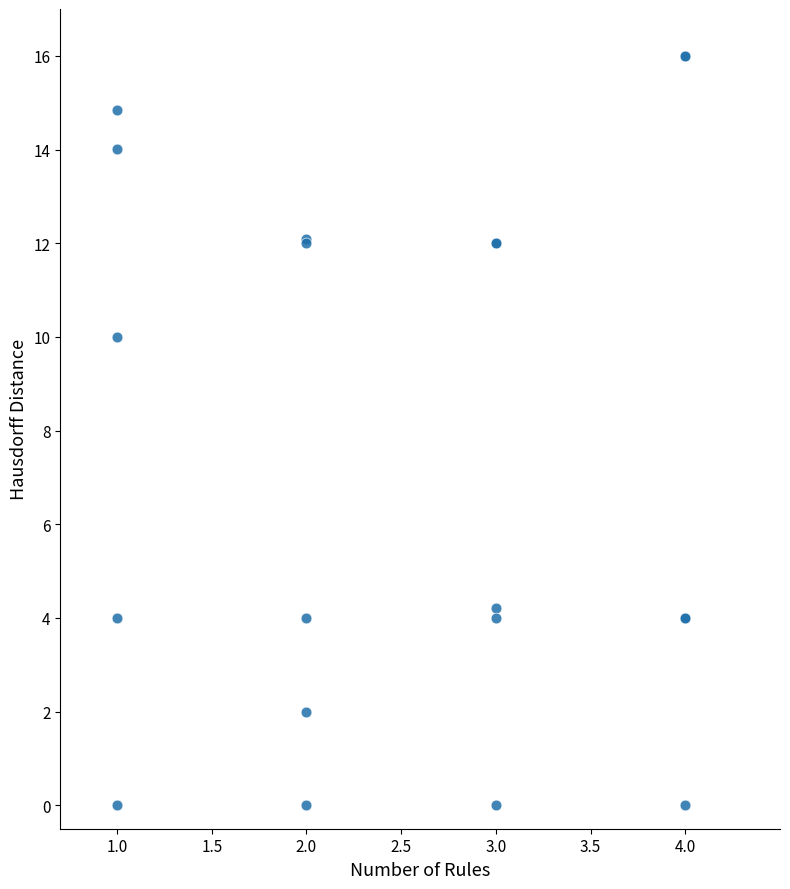

What Y value in the scatter plot is closest to 8?

10.0